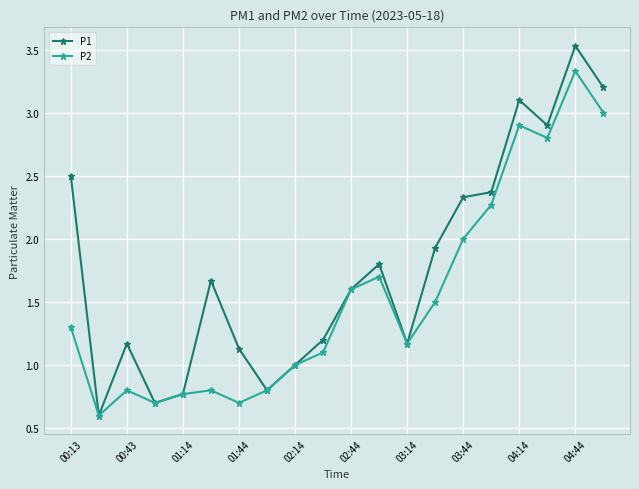

Which series has the largest total across all categories?

P1